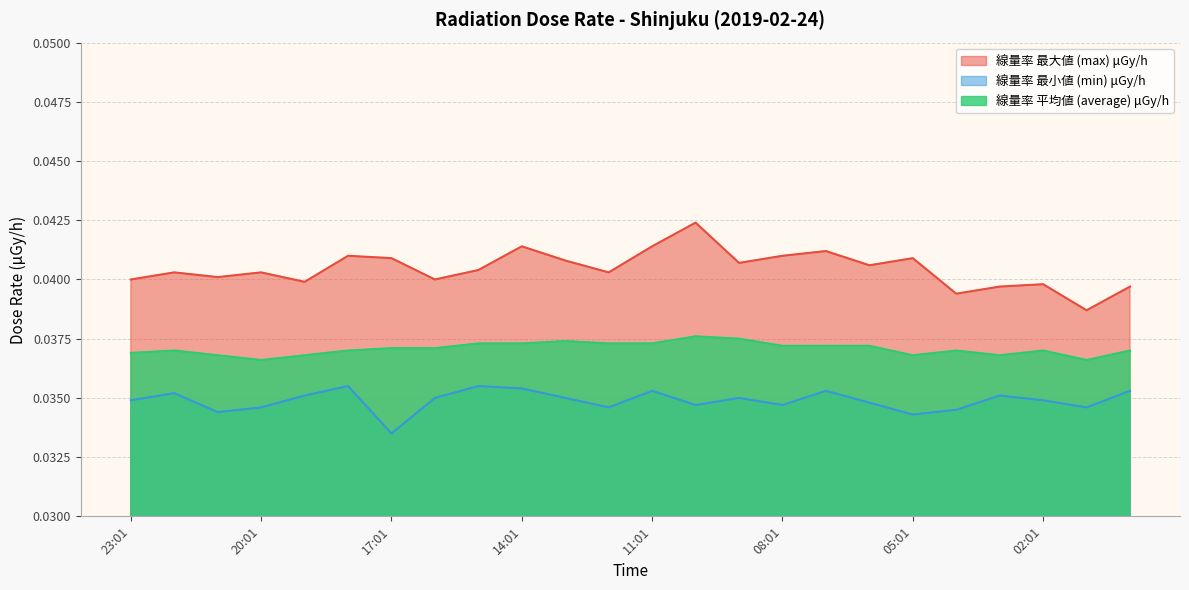

Which label corresponds to the largest value in the chart?

10:01